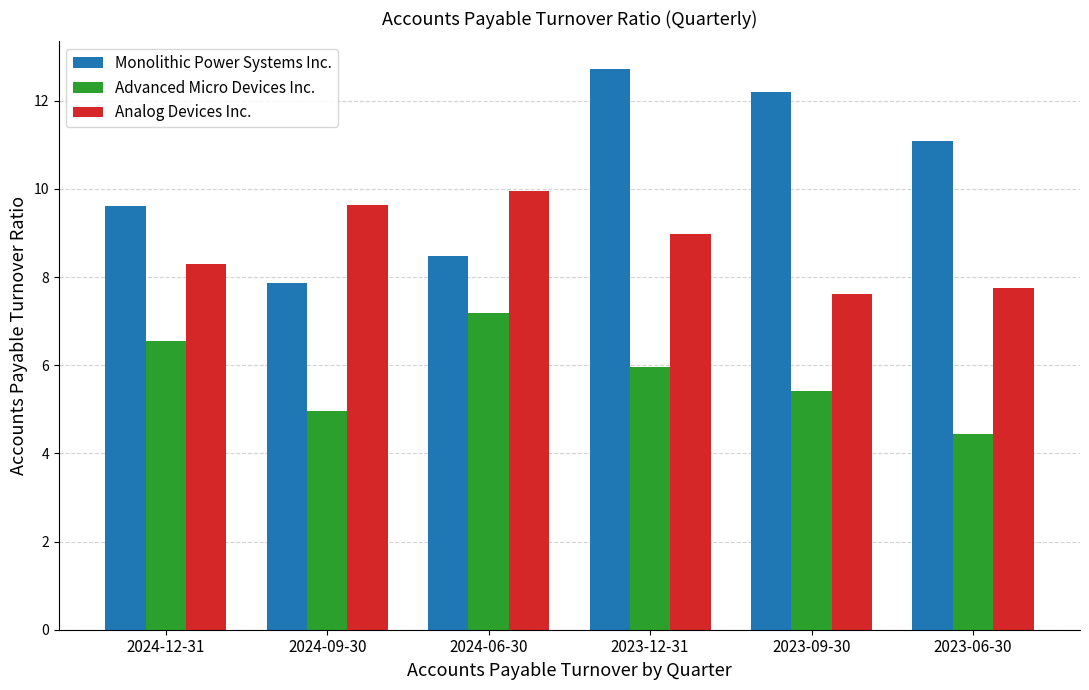

The value of Advanced Micro Devices Inc. at 2024-12-31 is 1.7. True or false?

False